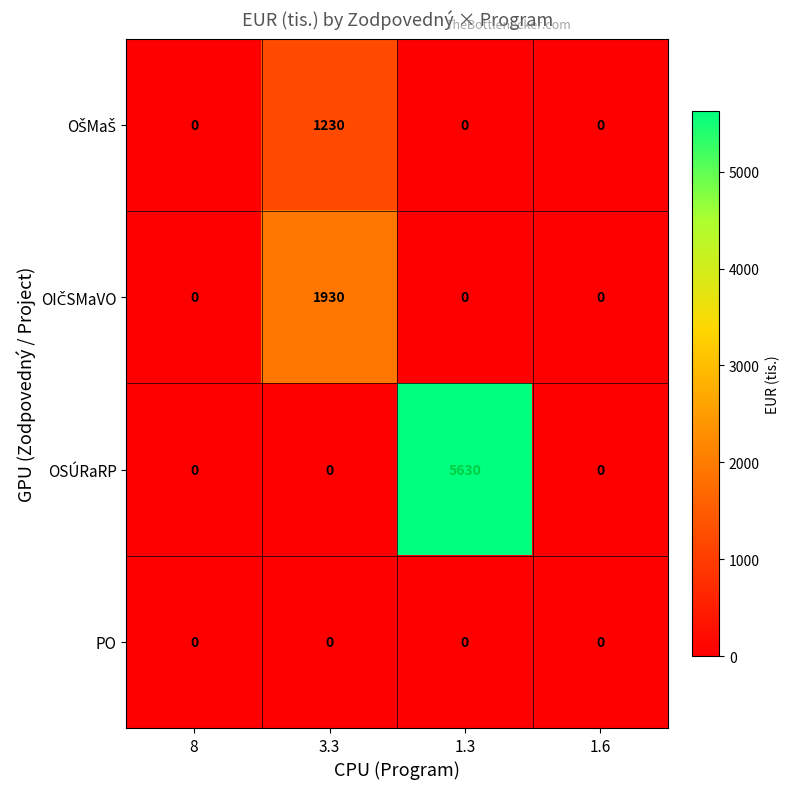

The value of PO at 1.3 is 0. True or false?

True